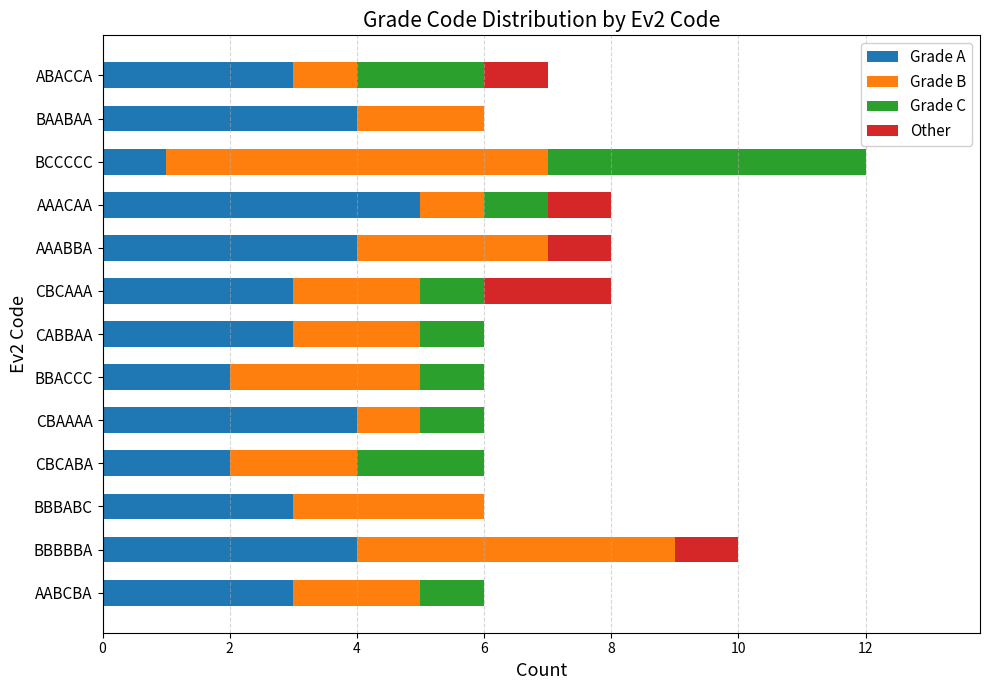

What are all the series names shown in the legend?

Grade A, Grade B, Grade C, Other